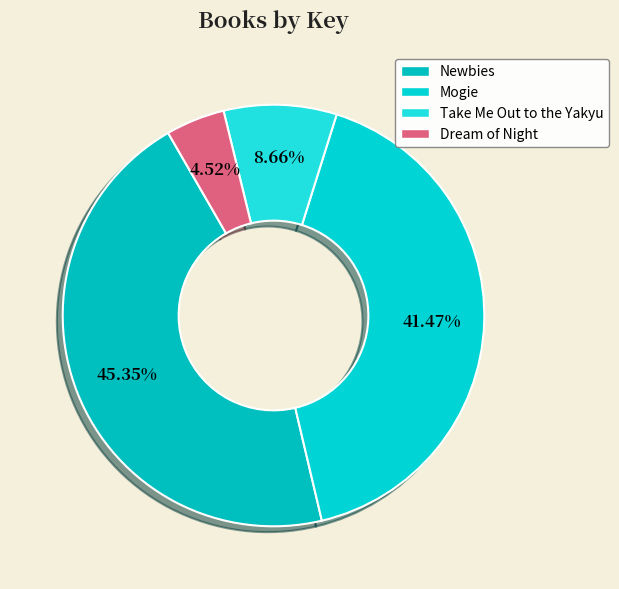

Combined, what portion of the pie is Newbies and Take Me Out to the Yakyu?

54.0%